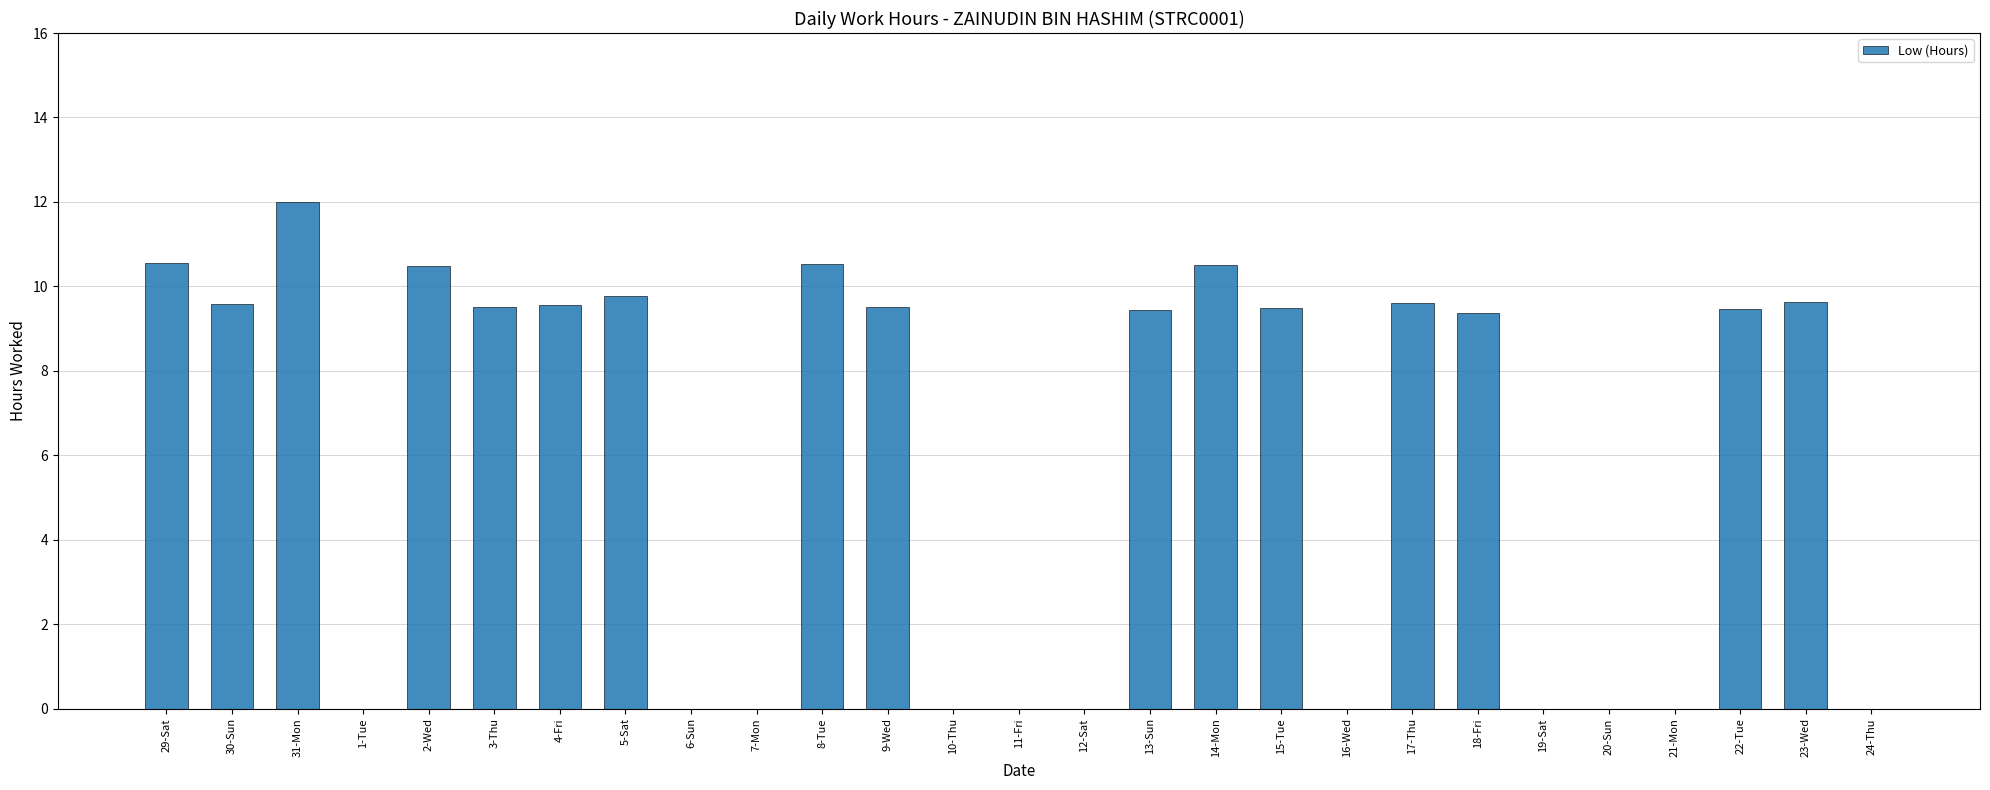

What is the sum of the values at 31-Mon and 30-Sun?

21.6